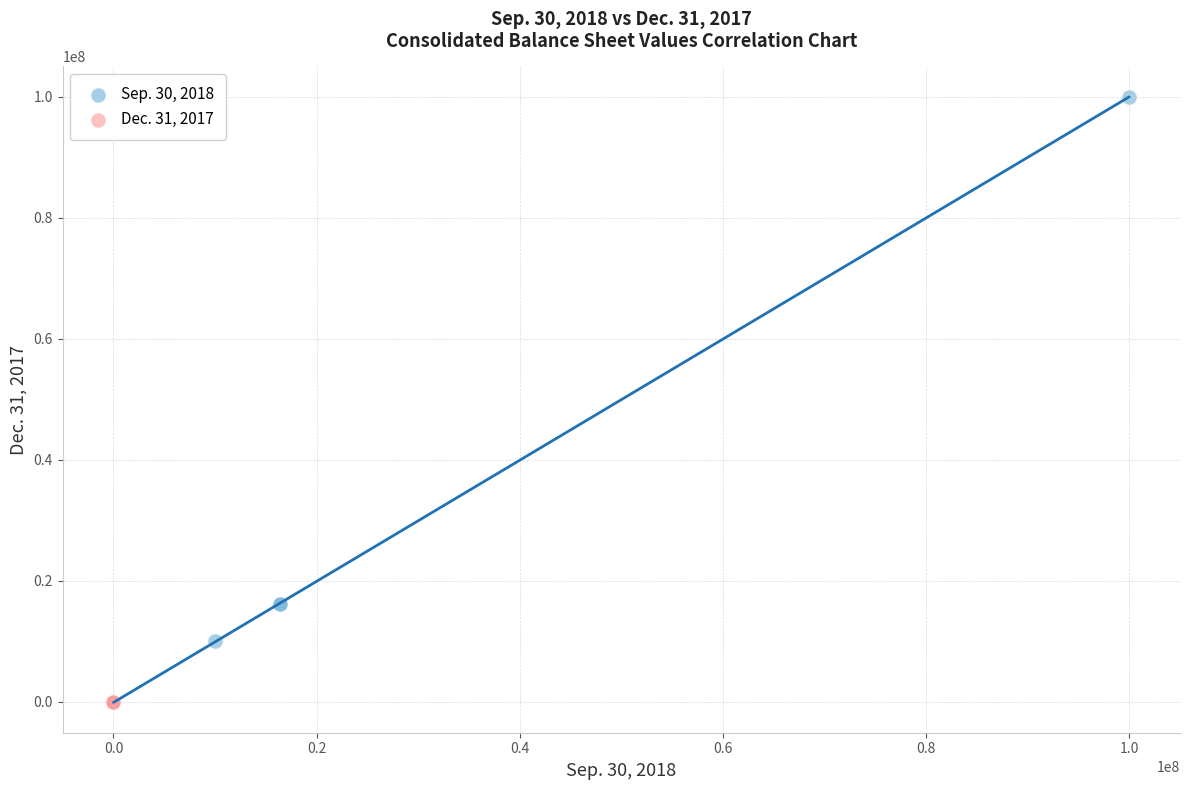

Which series contains the highest Y value?

Sep. 30, 2018